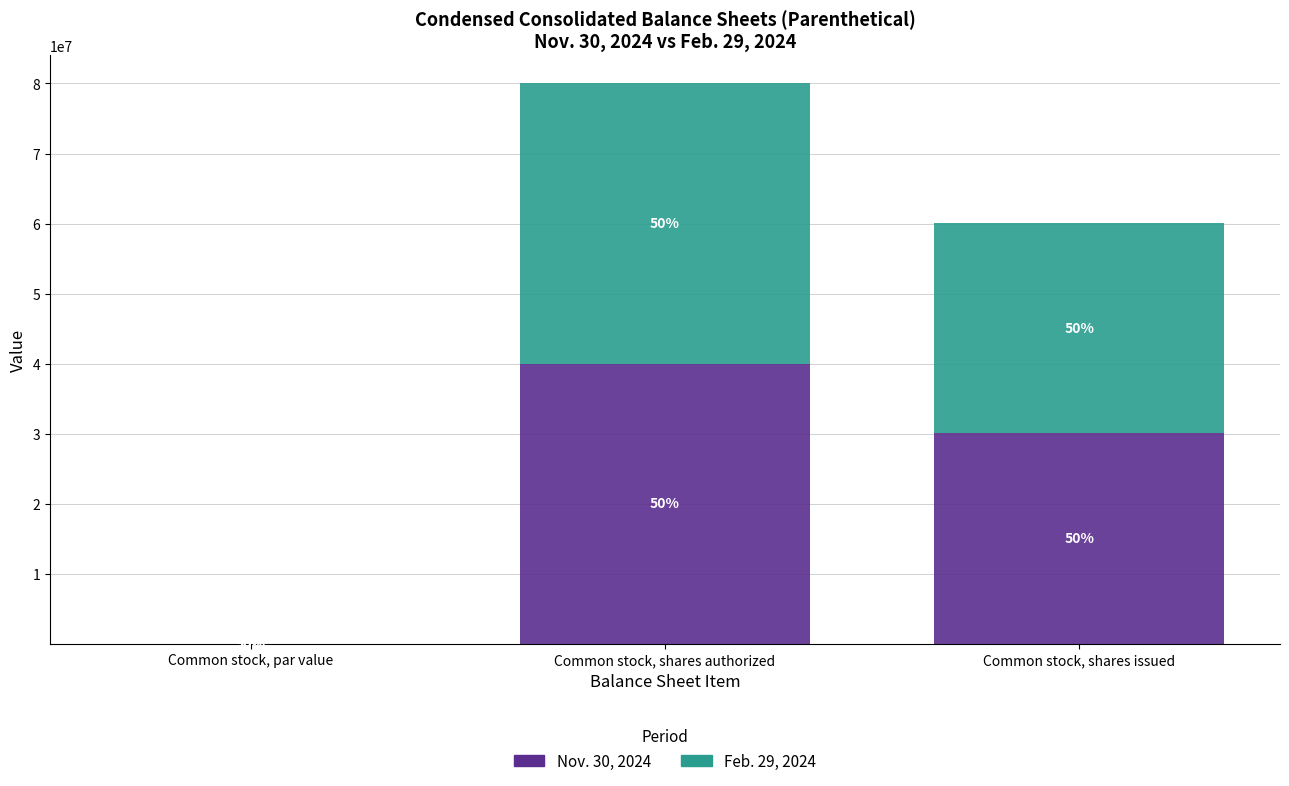

Rank the series by their maximum value, from lowest to highest.

Nov. 30, 2024, Feb. 29, 2024